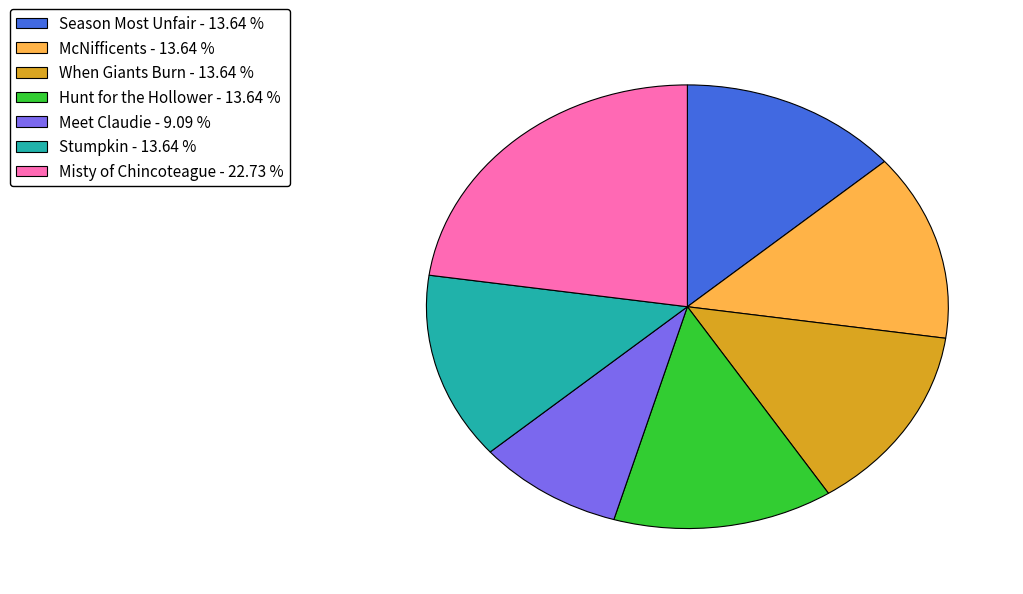

Is there a majority slice in this chart?

No